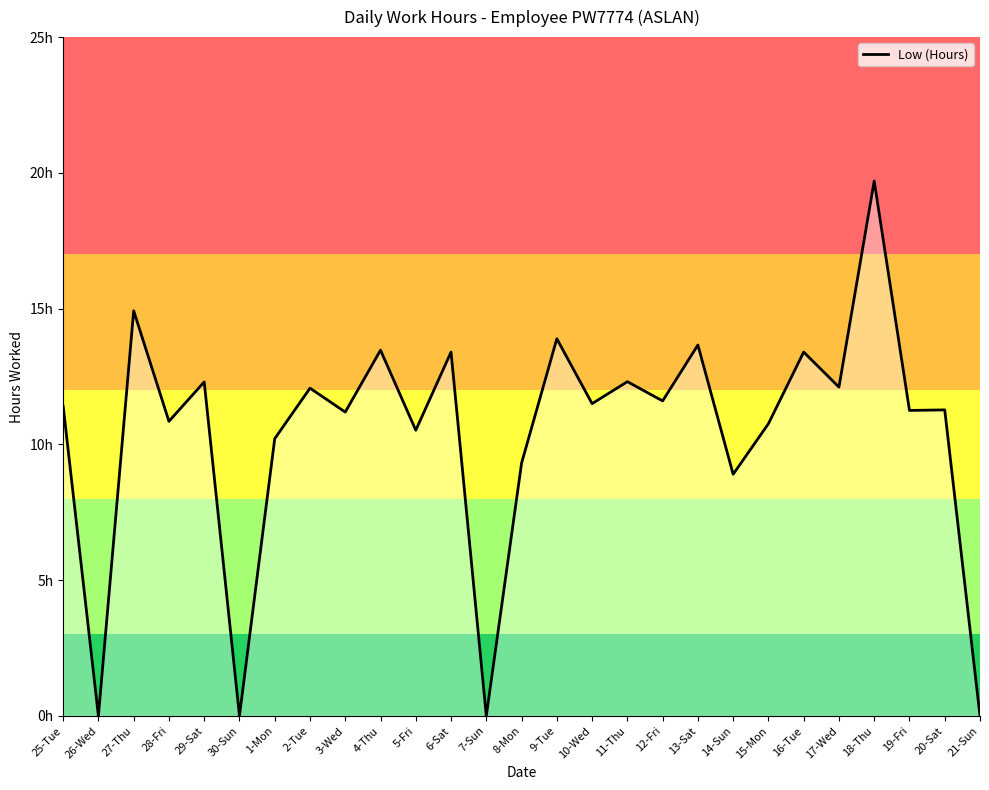

True or false: the data shows 18.4 at 10-Wed.

False